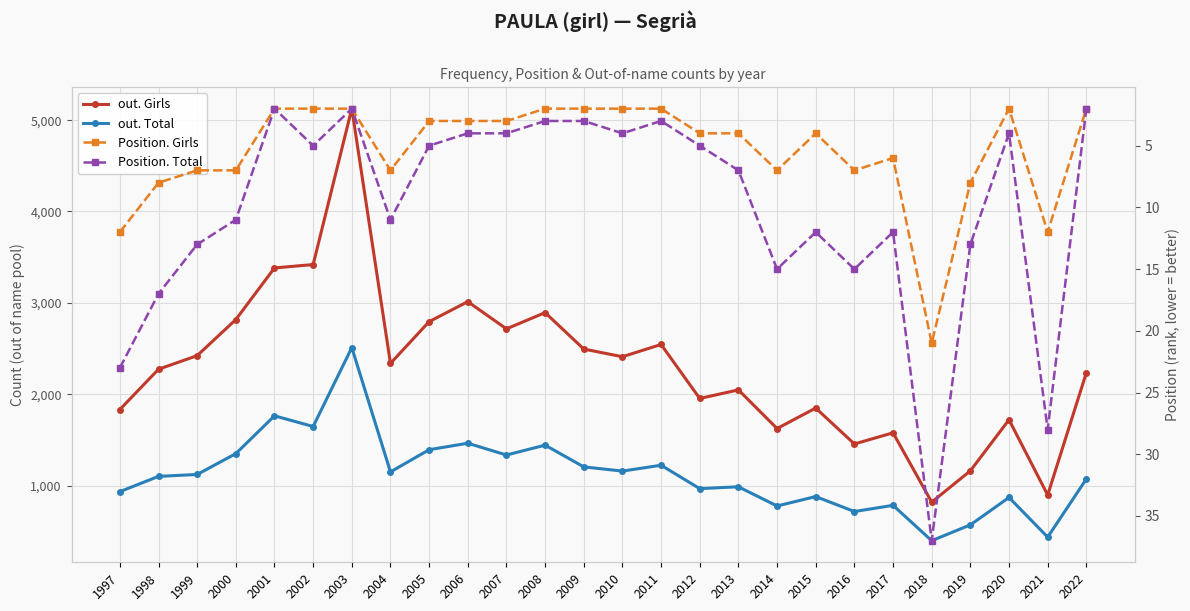

Which series changed the most between 2007 and 2016?

out. Girls